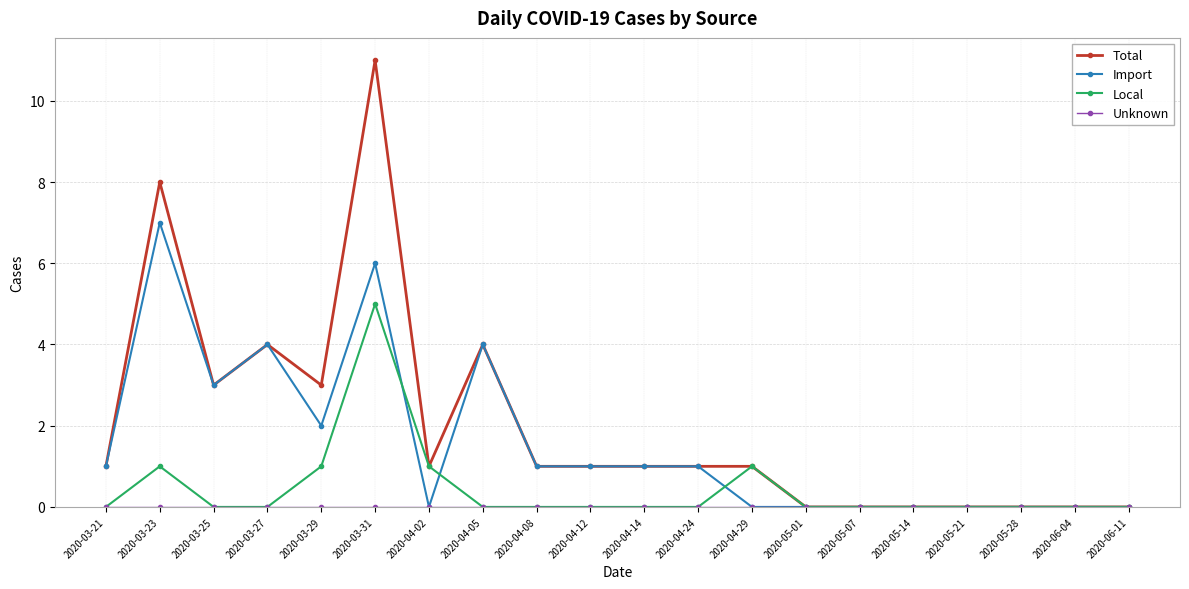

The Local series shows 2 at 2020-04-24. True or false?

False